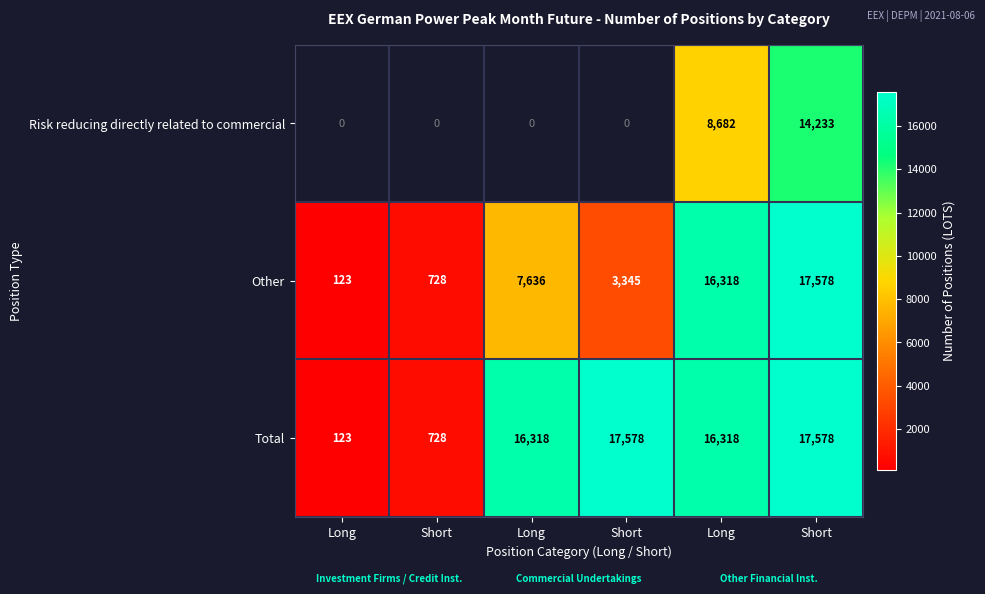

Which series changed the most between Short and Long?

Total